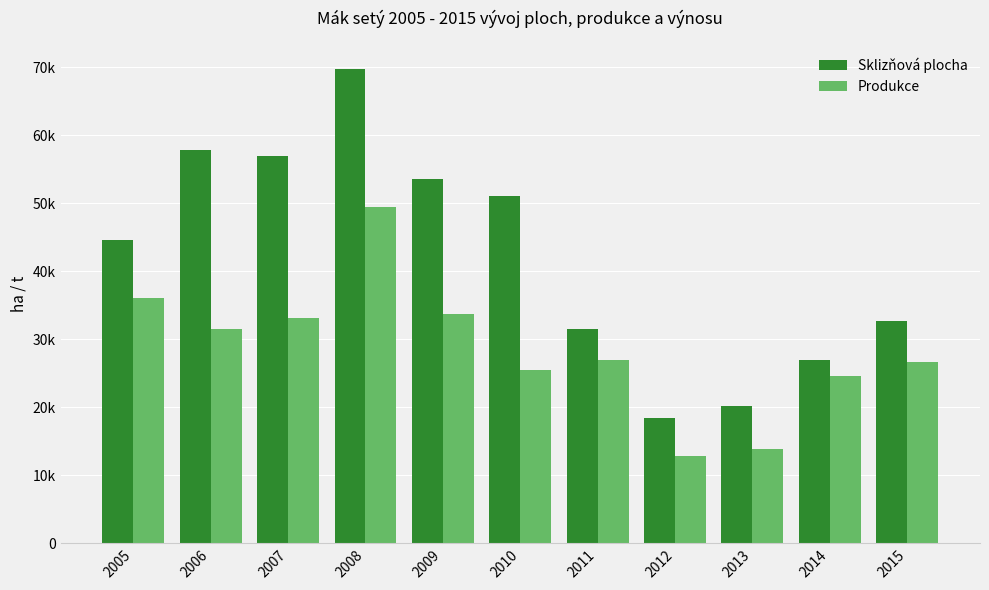

What is the maximum value for Sklizňová plocha?

69793.0